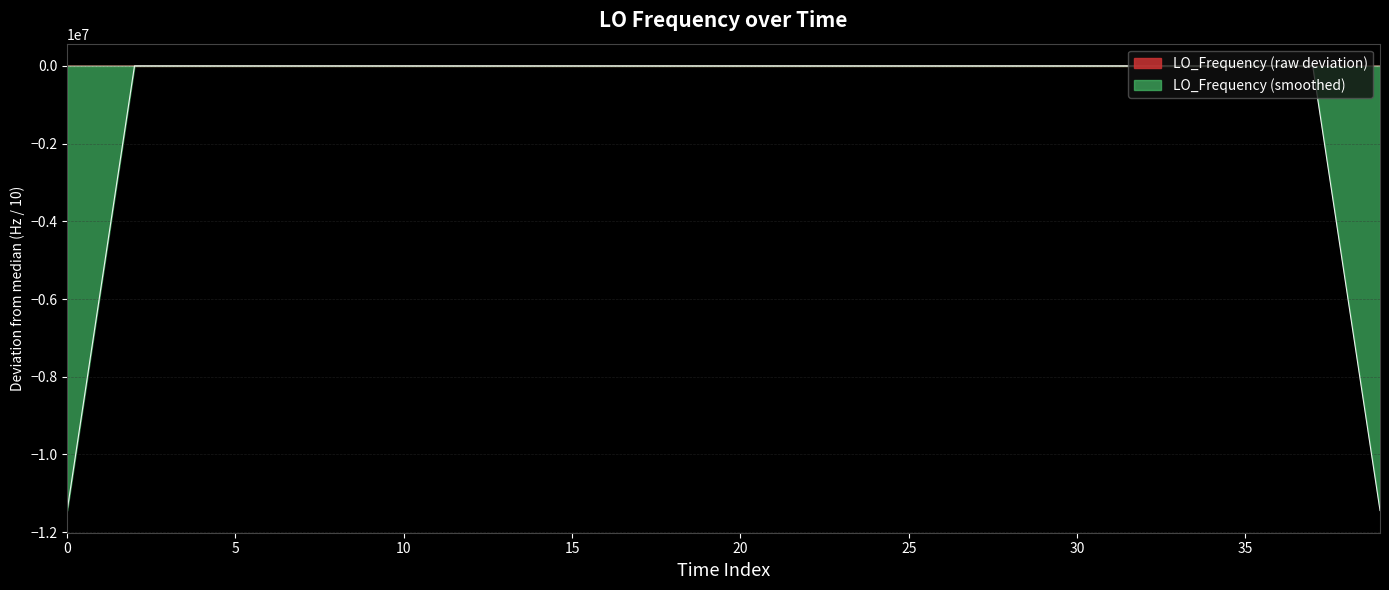

What is the difference between the values at 31 and 34?

0.2